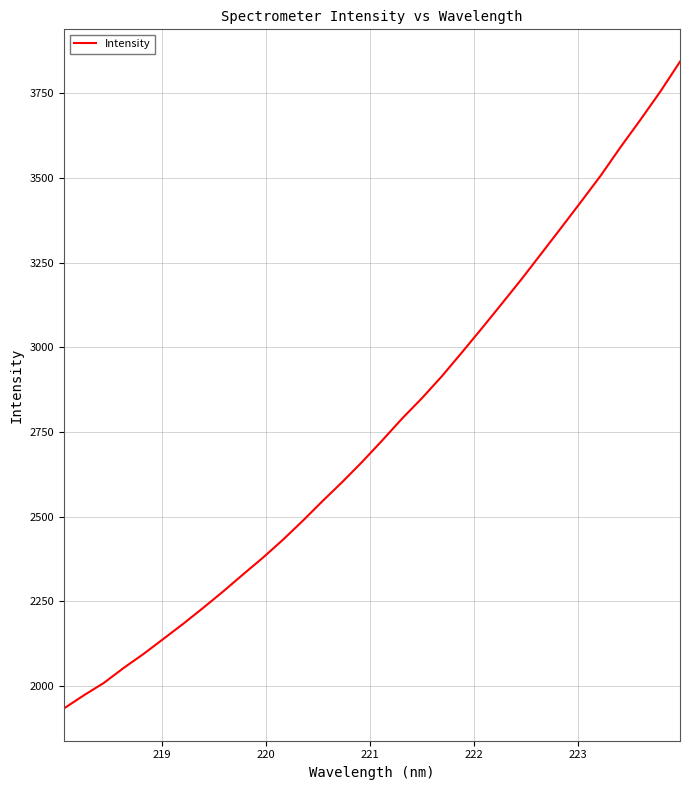

What is the maximum value shown in the chart?

3843.5